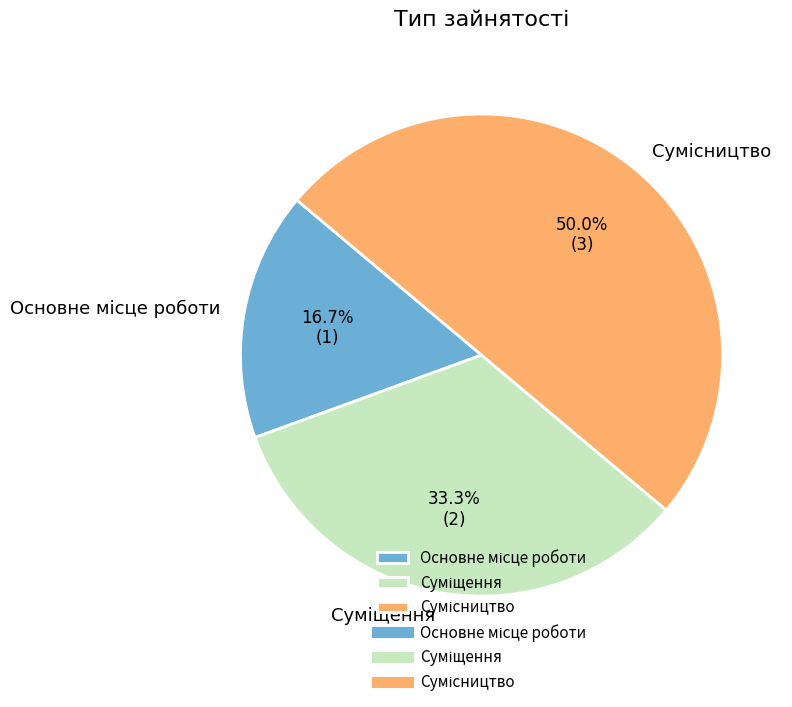

To the nearest percent, what is the difference between the largest and smallest slice percentages?

33%